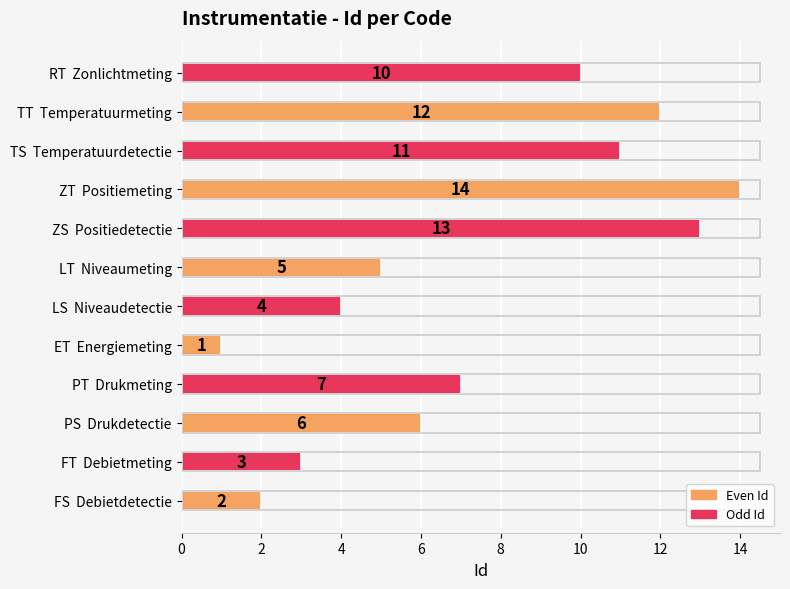

List the labels in order of value, smallest first.

ET  Energiemeting, FS  Debietdetectie, FT  Debietmeting, LS  Niveaudetectie, LT  Niveaumeting, PS  Drukdetectie, PT  Drukmeting, RT  Zonlichtmeting, TS  Temperatuurdetectie, TT  Temperatuurmeting, ZS  Positiedetectie, ZT  Positiemeting